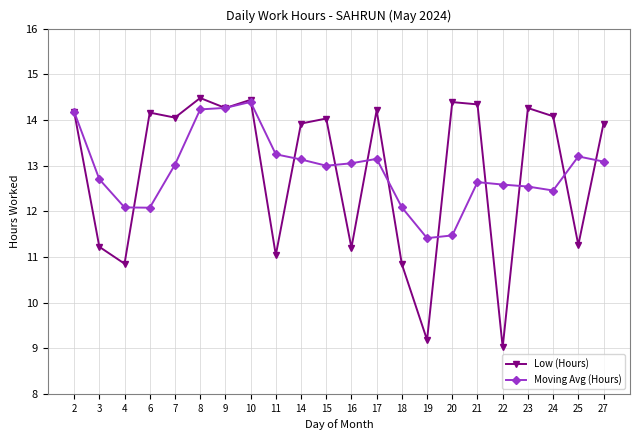

What is the total value across all series at 21?

27.0